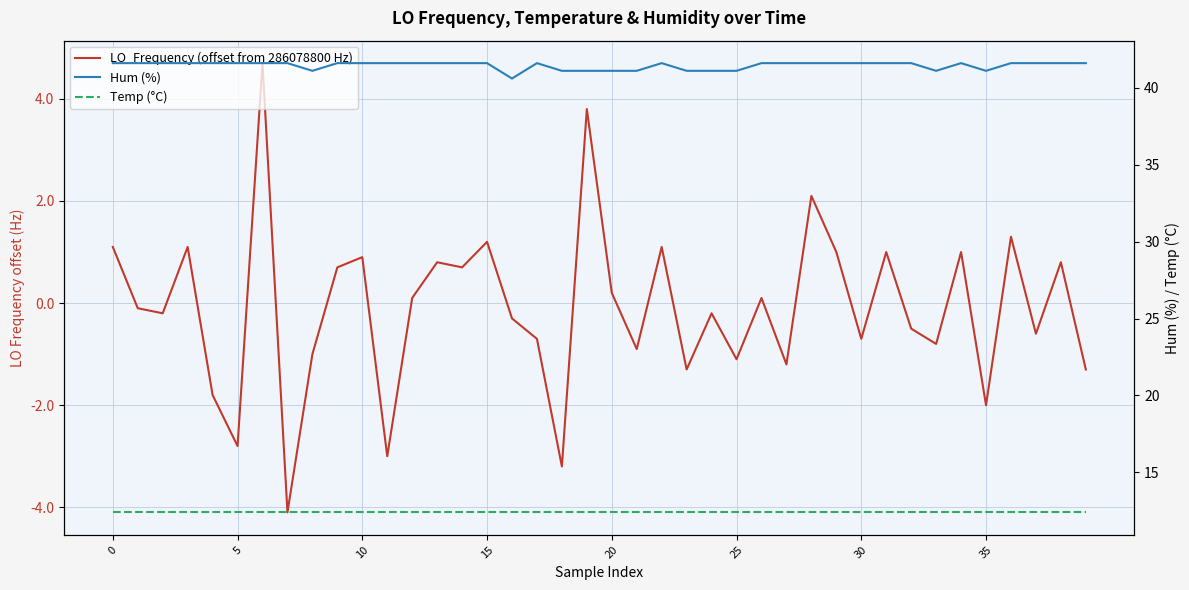

What is the value of the Hum (%) point at the 10th from the left?

41.6